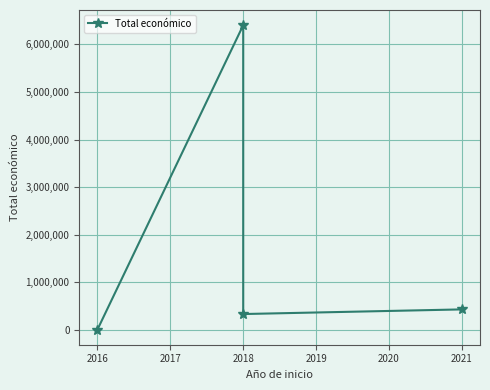

What is the sum of all values?

7172687